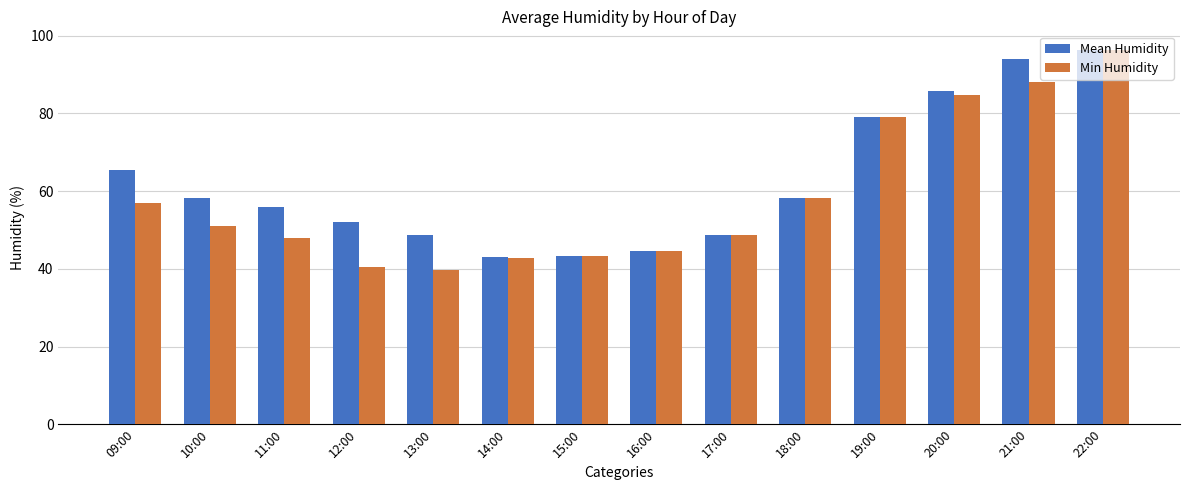

At which label does Min Humidity reach its minimum?

13:00